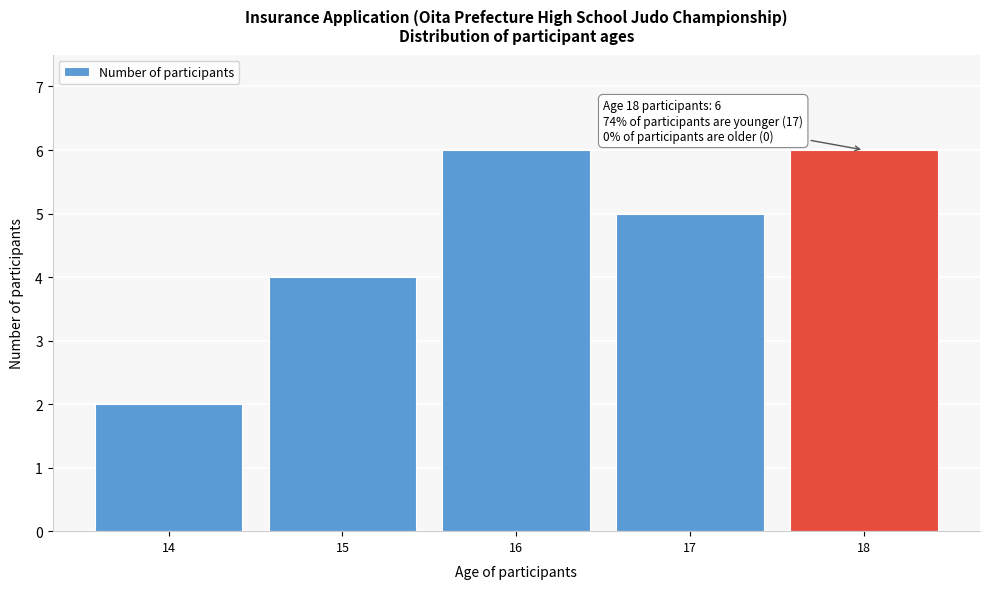

Reading left to right, extract all data points from this chart.

14=2	15=4	16=6	17=5	18=6